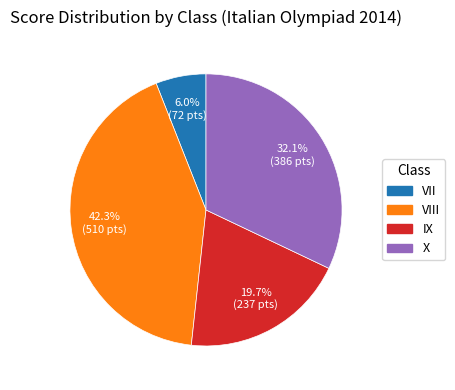

Rank the categories by value from highest to lowest.

VIII, X, IX, VII